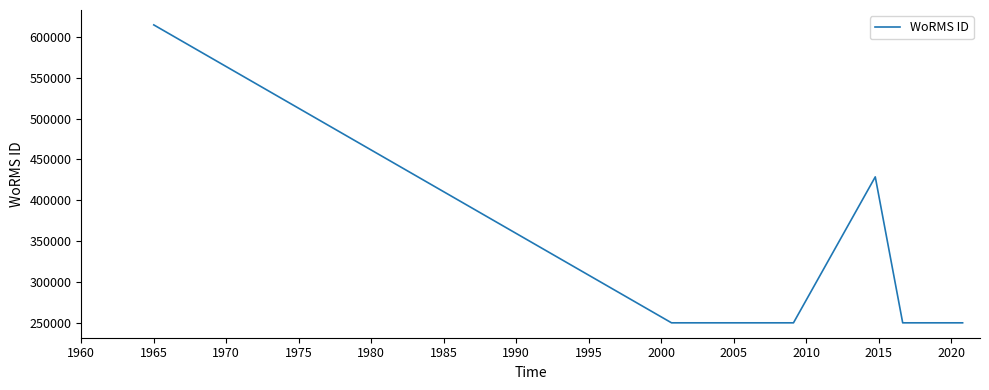

Between 1960 and 1985, which is larger?

1960